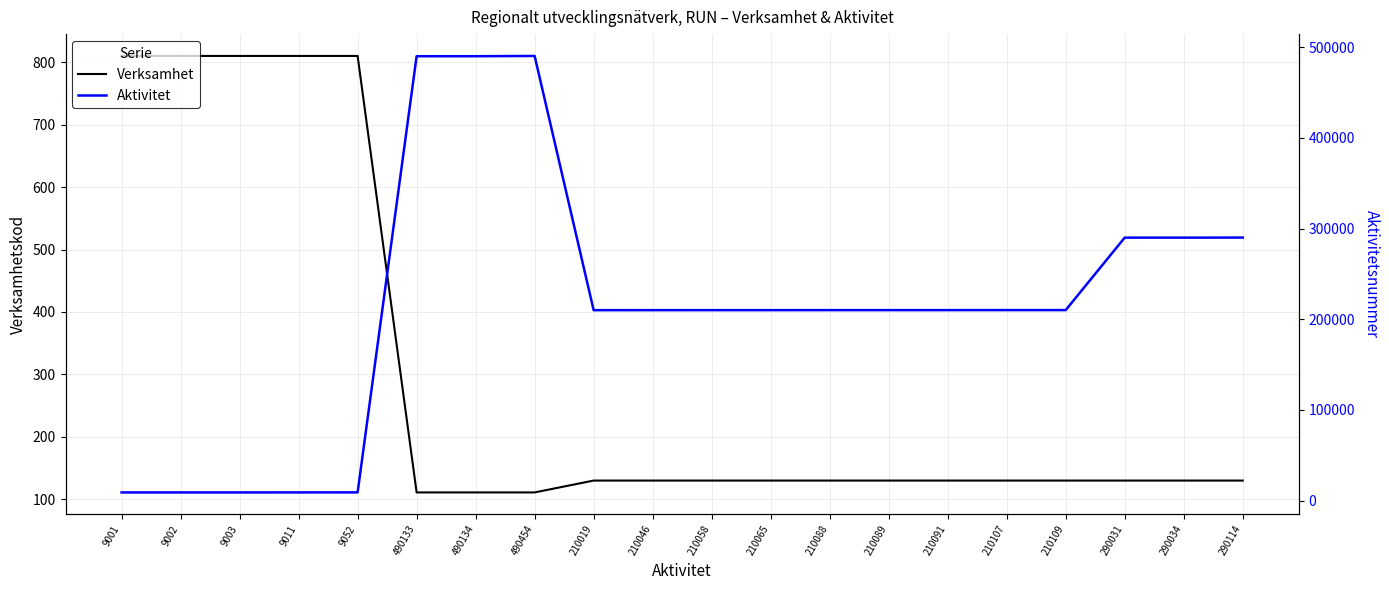

How many data points does each series have?

20